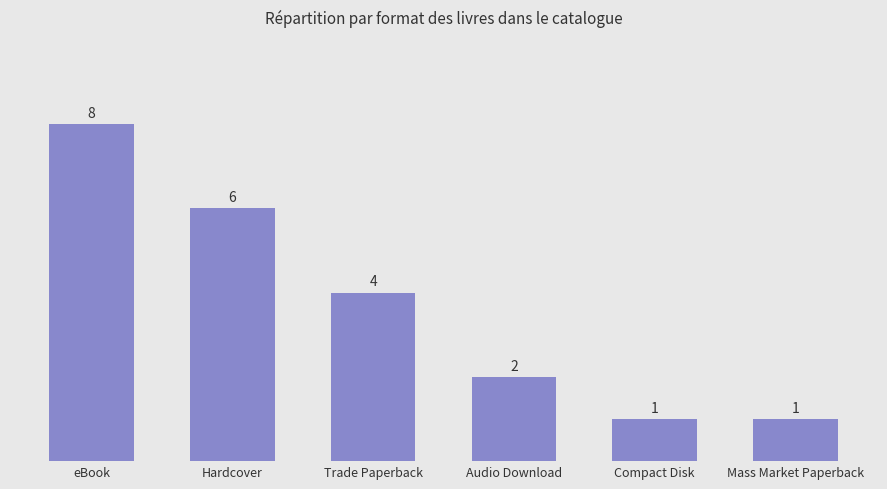

Count the number of data series in this chart.

1